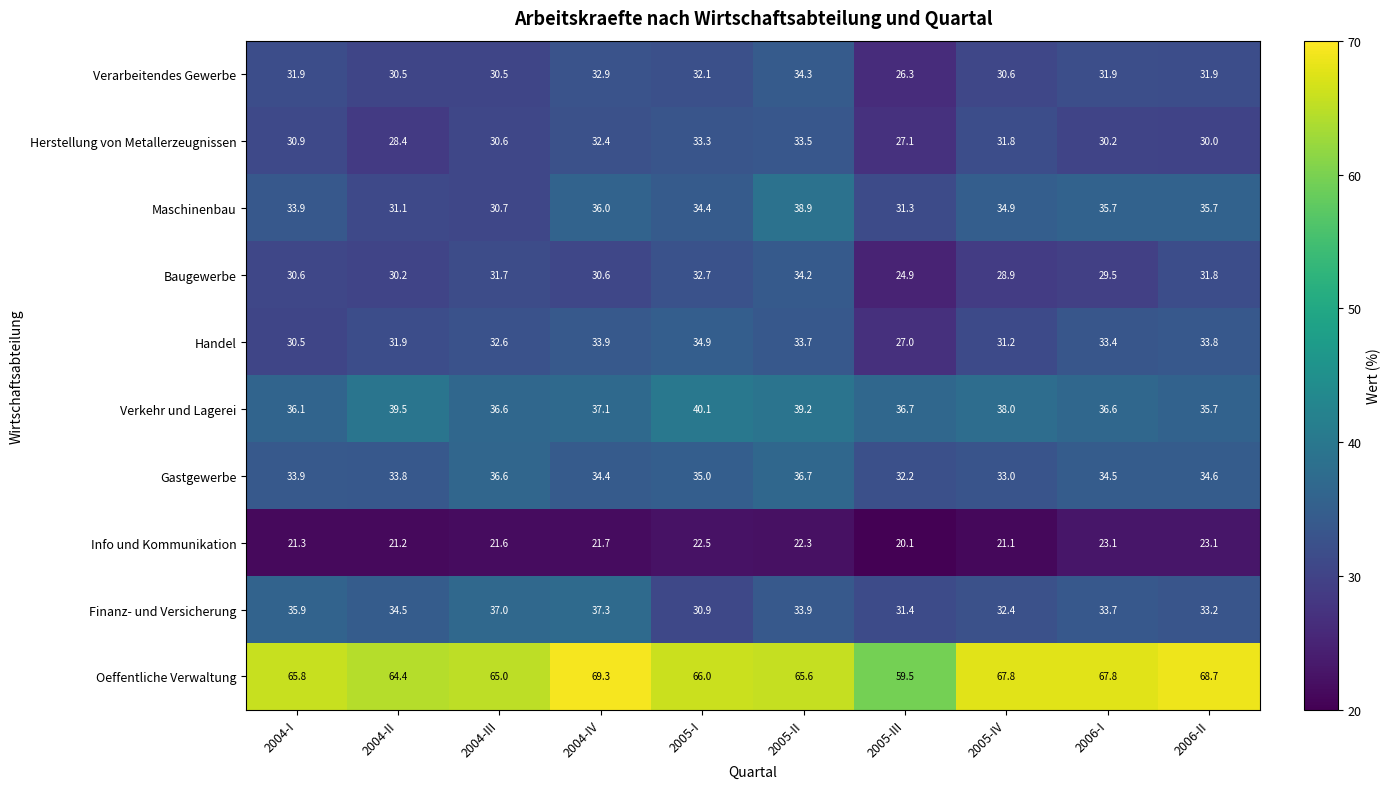

How many distinct data groups are displayed?

10